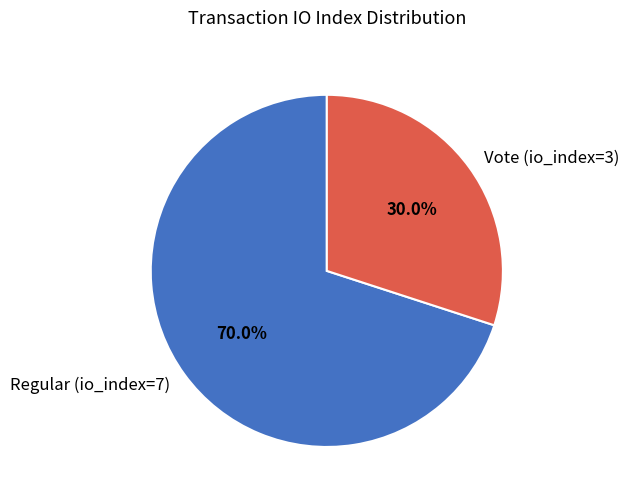

What percentage is the Vote (io_index=3) slice, to the nearest percent?

30%